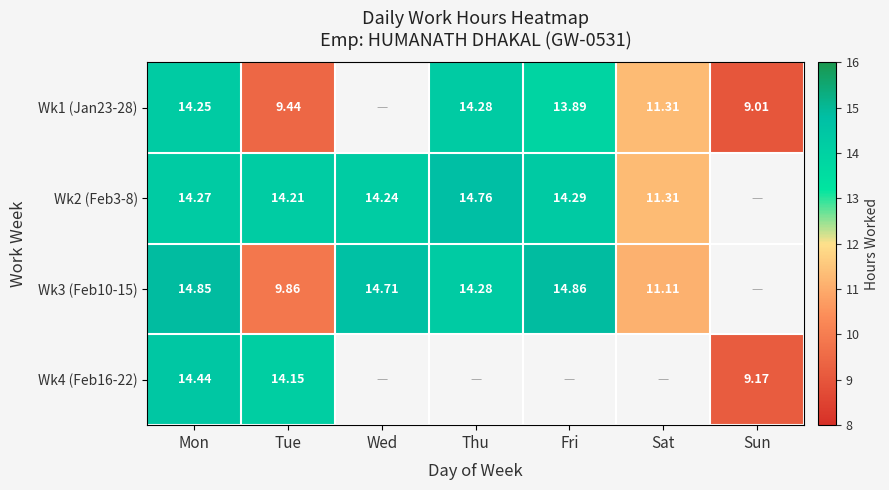

The value of Wk2 (Feb3-8) at Tue is 25.1. True or false?

False